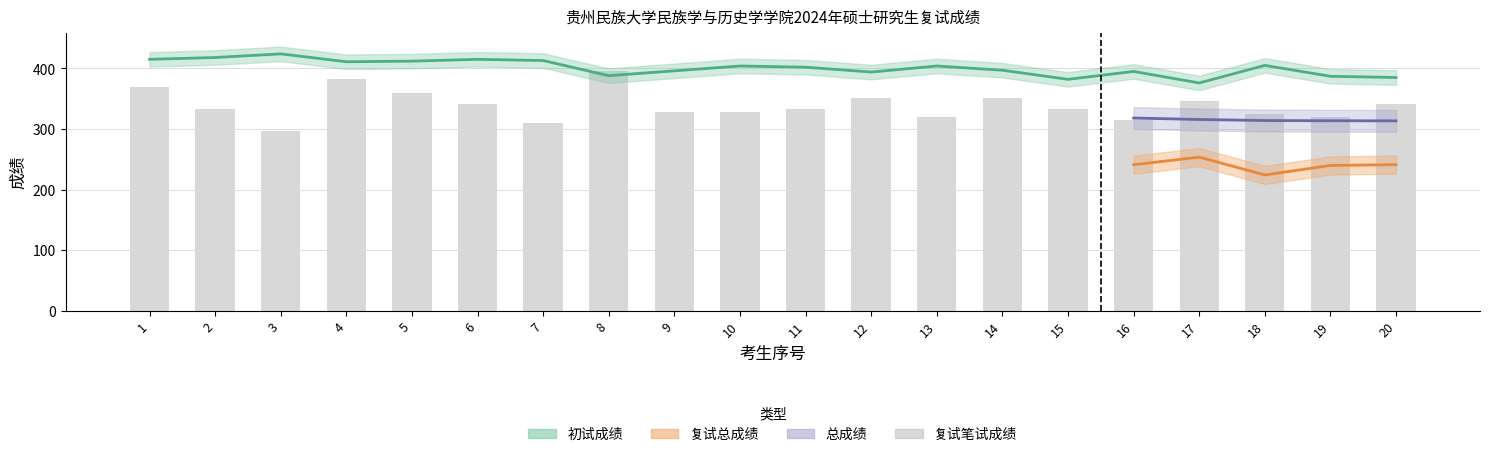

Where is the data nearest to the value 346?

17